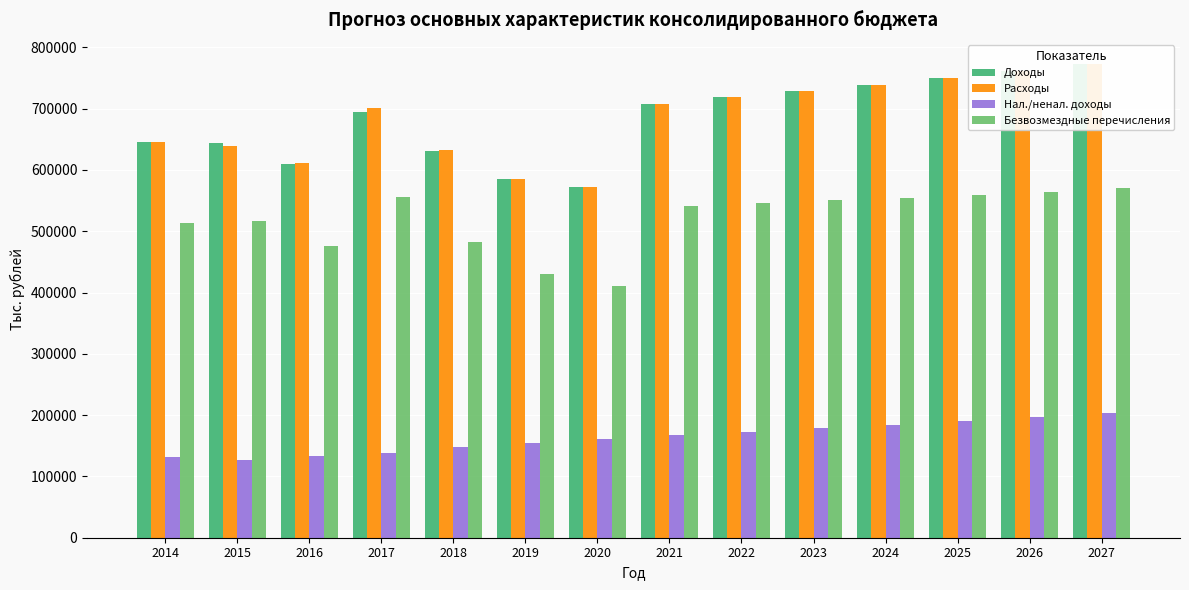

Reading left to right, list all the values displayed in this chart.

Доходы: 2014=645171.2	2015=643775.7	2016=609728.1	2017=694501.1	2018=630916.4	2019=586037.3	2020=572265.6	2021=708464.7	2022=718824.9	2023=729065.9	2024=739152.4	2025=749641.3	2026=760994.2	2027=773624.1
Расходы: 2014=645492.0	2015=639364.1	2016=611875.0	2017=700815.0	2018=633310.5	2019=586037.3	2020=572265.6	2021=708464.7	2022=718824.9	2023=729066.0	2024=739152.4	2025=749641.3	2026=760994.2	2027=773624.1
Нал./ненал. доходы: 2014=131742.2	2015=127167.0	2016=133129.0	2017=137883.1	2018=147896.4	2019=155020.4	2020=161744.9	2021=167567.7	2022=173265.0	2023=178809.5	2024=184173.8	2025=190067.3	2026=196529.6	2027=203801.2
Безвозмездные перечисления: 2014=513429.0	2015=516608.7	2016=476599.1	2017=556618.0	2018=483020.0	2019=431016.9	2020=410520.7	2021=540897.0	2022=545559.9	2023=550256.5	2024=554978.6	2025=559574.0	2026=564464.6	2027=569822.9